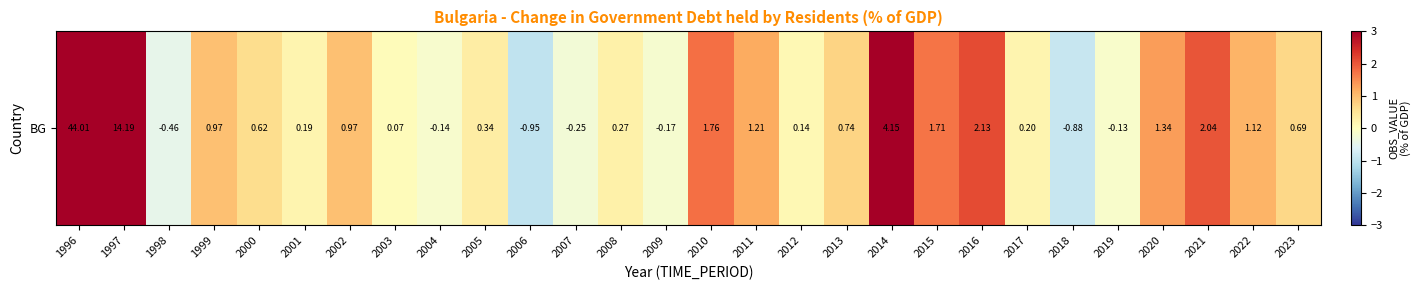

At which category does the chart reach its minimum across all series?

2006